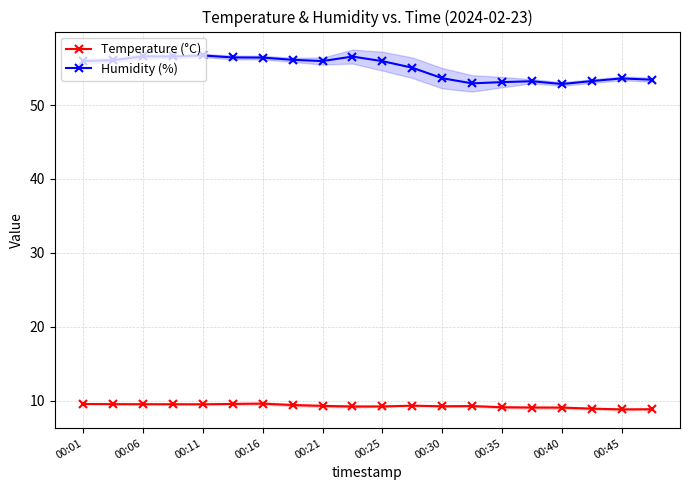

Reading left to right, list all the values displayed in this chart.

Temperature (°C): 9.5	9.5	9.5	9.5	9.5	9.5	9.6	9.4	9.3	9.2	9.2	9.3	9.2	9.2	9.1	9.1	9.0	8.9	8.8	8.8
Humidity (%): 56.0	56.1	56.6	56.6	56.7	56.5	56.4	56.1	56.0	56.6	56.0	55.1	53.6	52.9	53.1	53.2	52.9	53.2	53.6	53.4